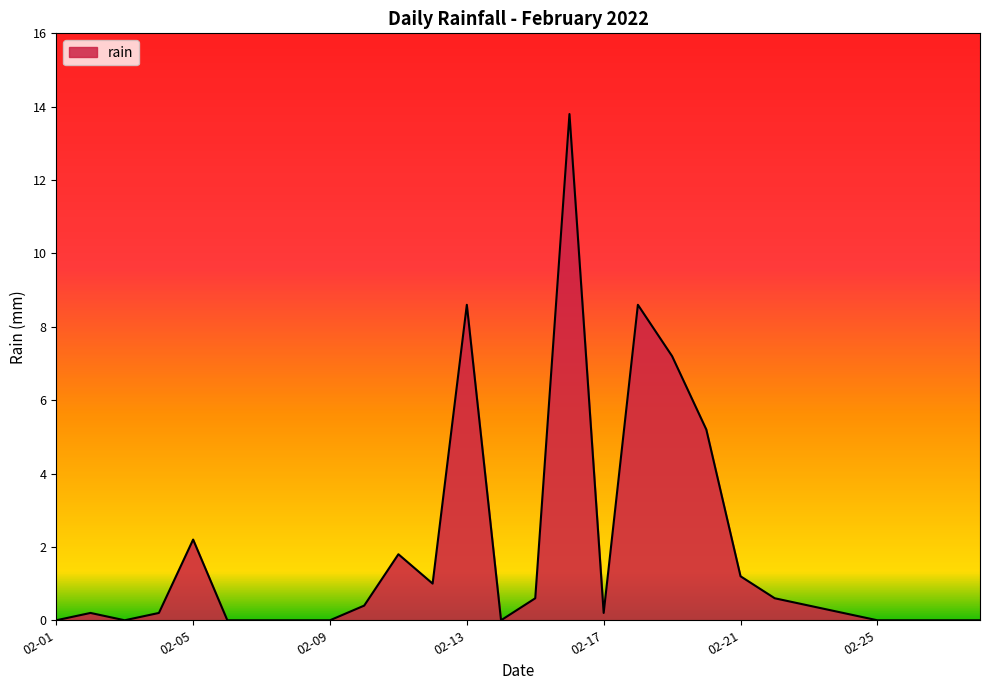

What is the maximum value shown in the chart?

13.8